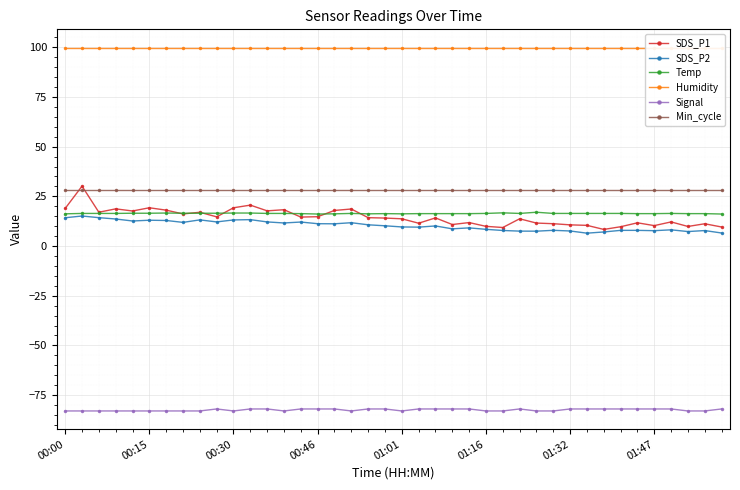

How many distinct data groups are displayed?

6